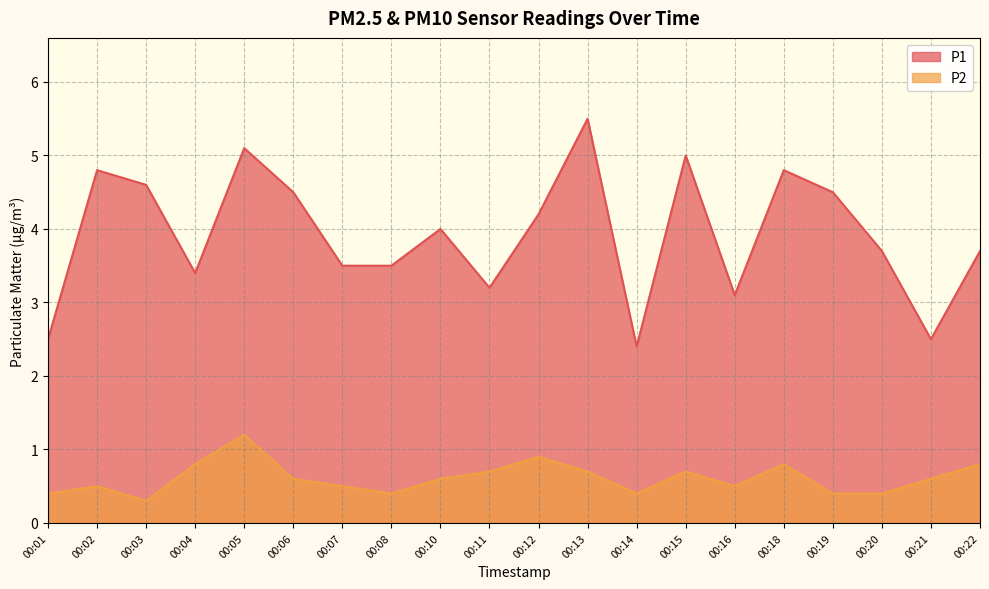

Is the value of P2 at 00:04 greater than the value of P1 at 00:11?

No